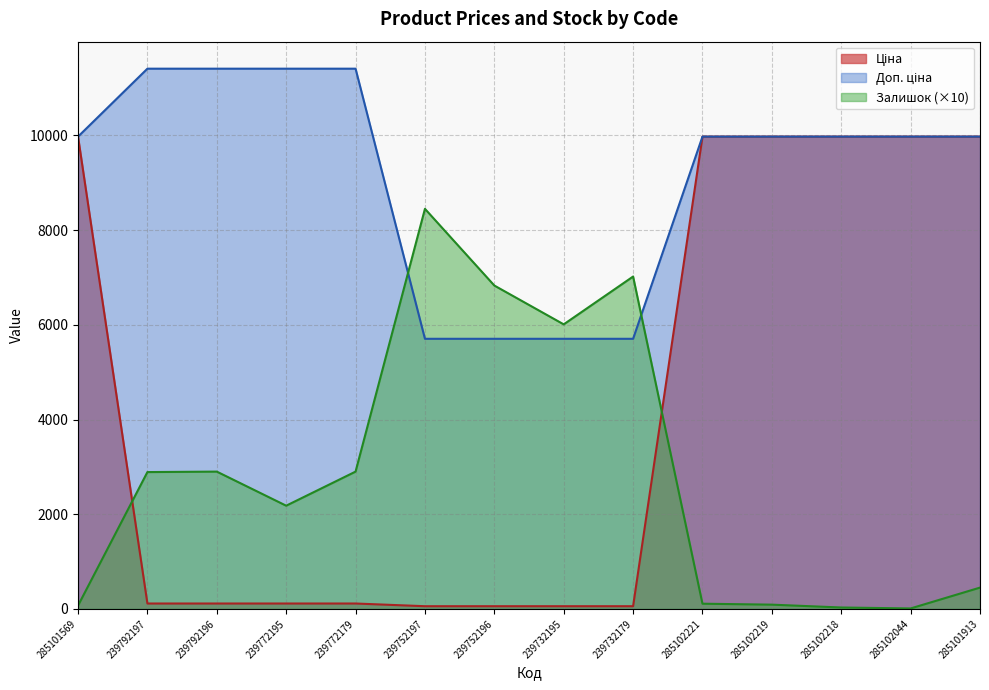

What is the sum of all Доп. ціна values?

128309.9